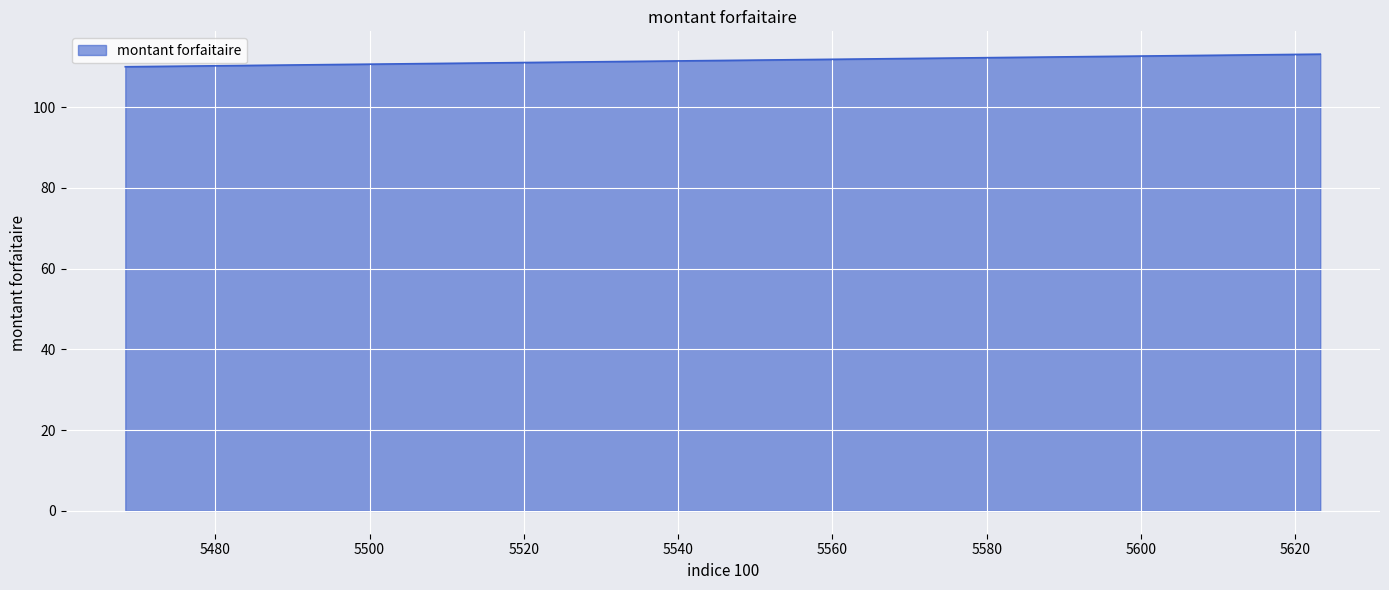

What is the maximum value shown in the chart?

113.1